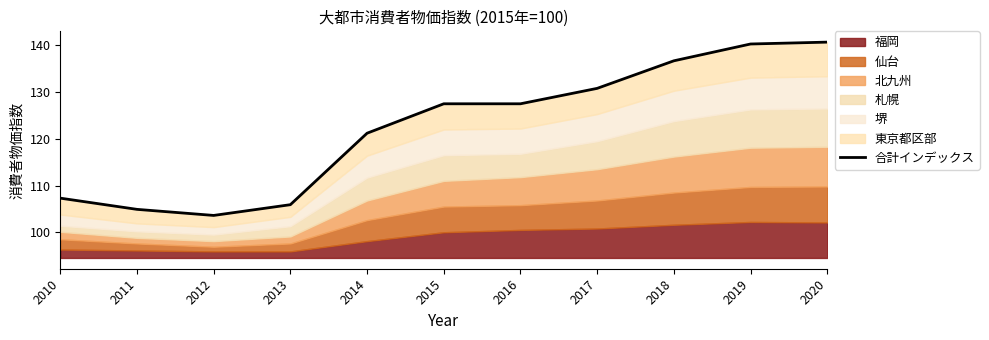

True or false: the data shows 25.4 at 2010.

False